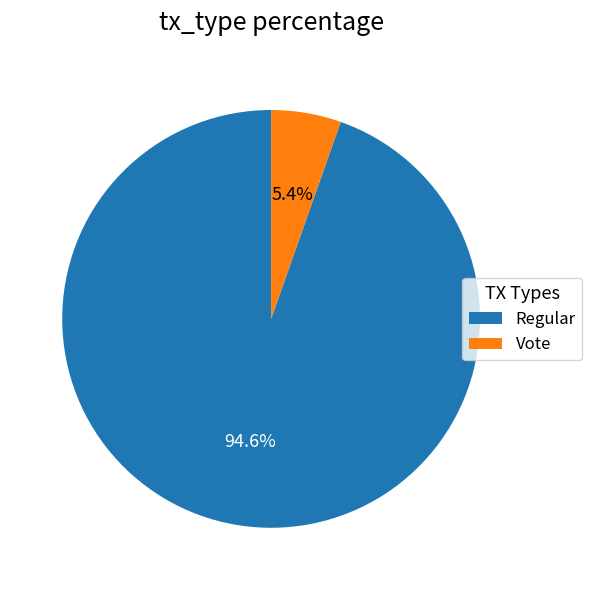

How many segments does this pie chart have?

2